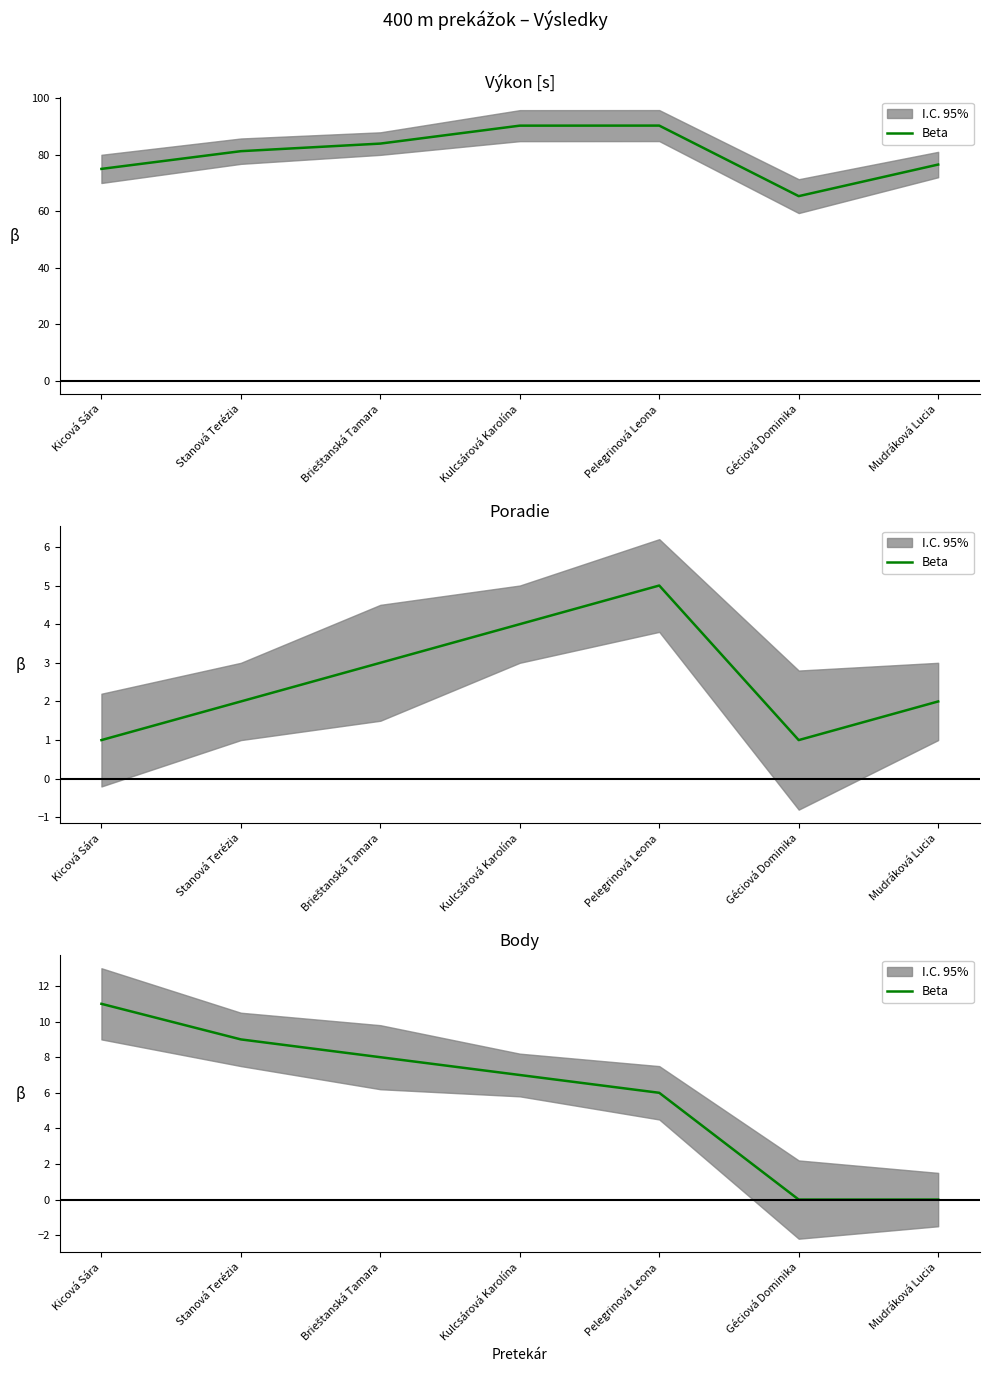

Reading right to left, list all the values displayed in this chart.

0	0	6	7	8	9	11